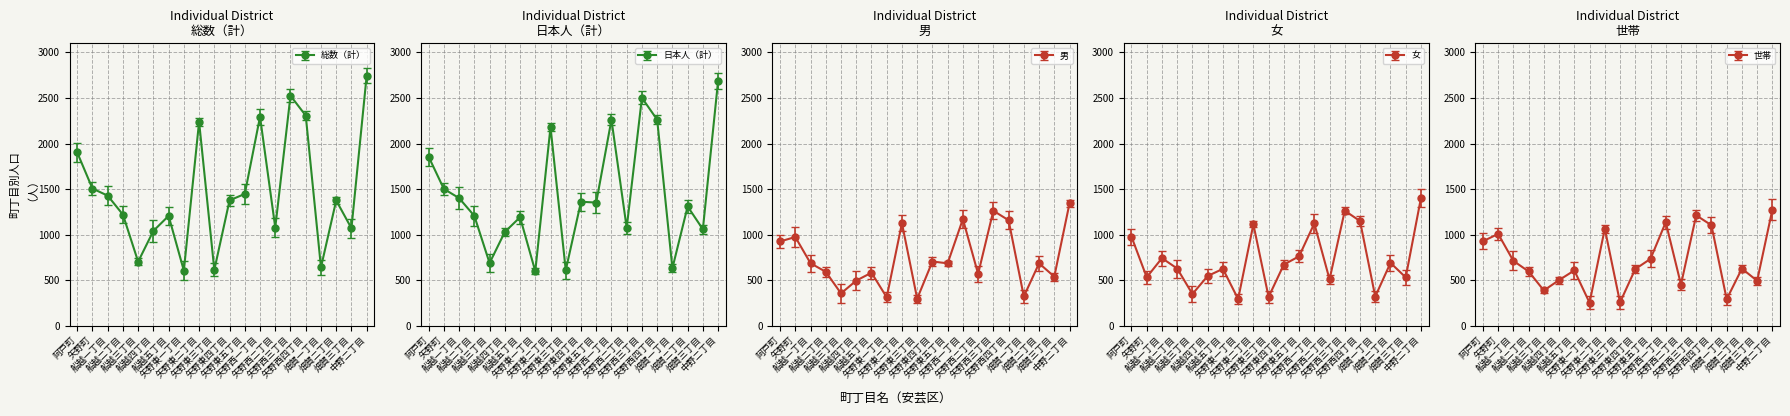

At which category does 日本人（計） reach its first local peak?

船越五丁目